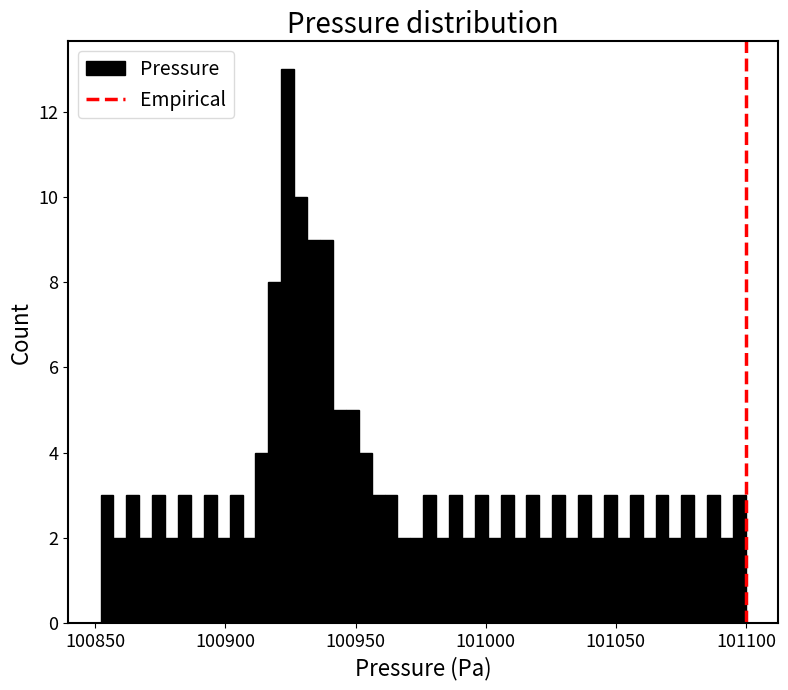

Read against the x-axis, roughly where is the centre of the tallest bar?

100925